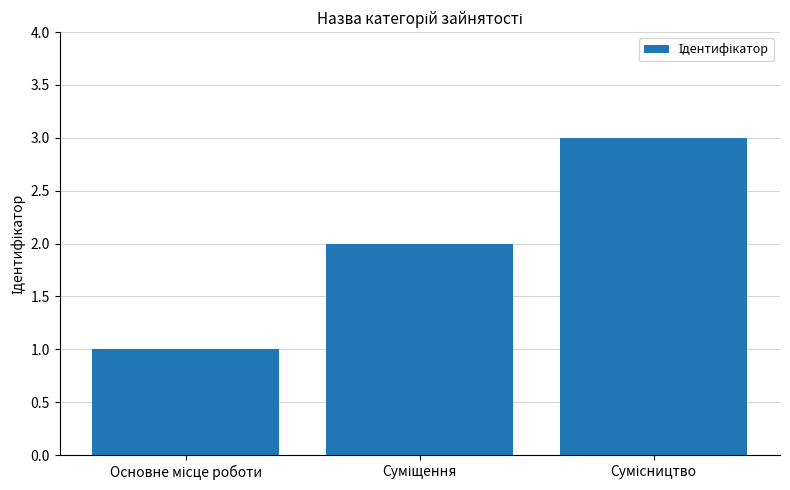

What is the sum of all values?

6